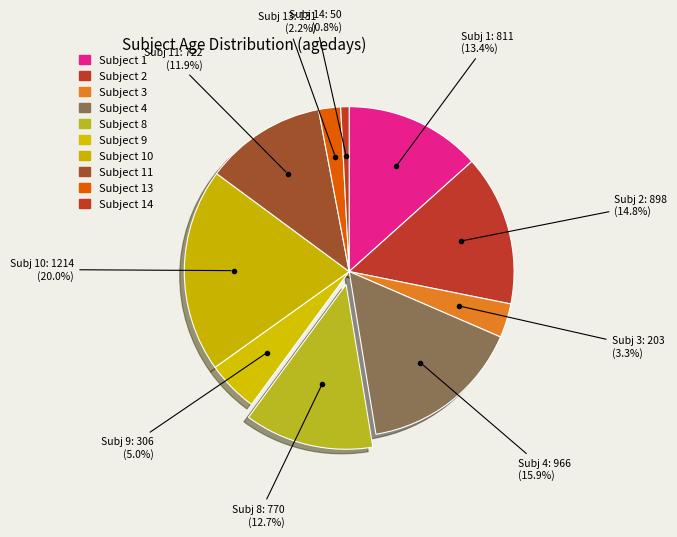

How many segments does this pie chart have?

10